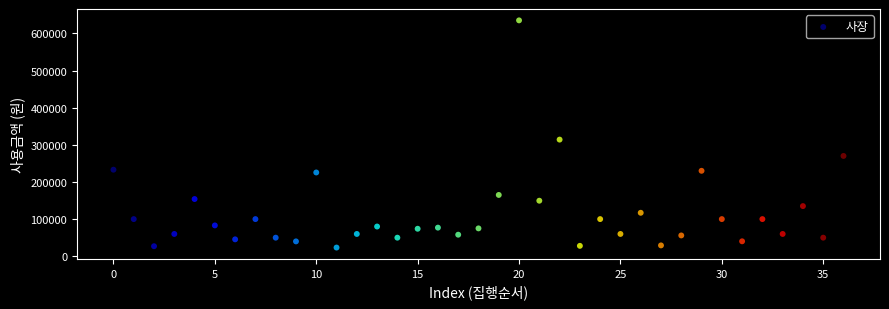

What Y value in the scatter plot is closest to 329200?

314000